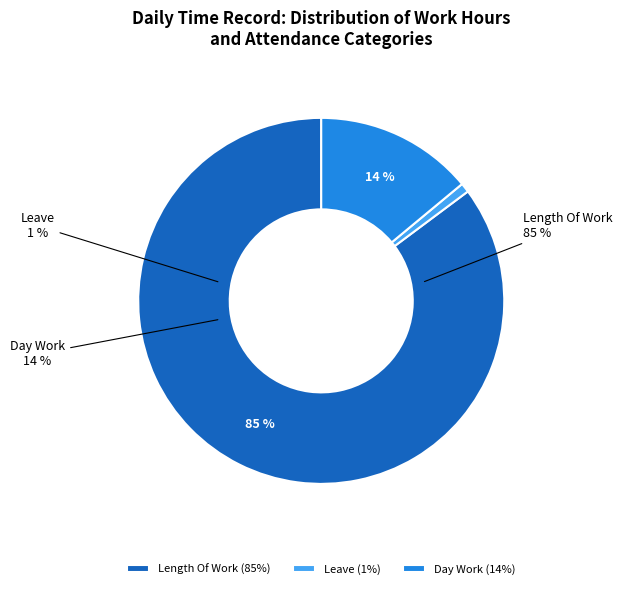

True or false: Length Of Work accounts for 85% of the total.

True